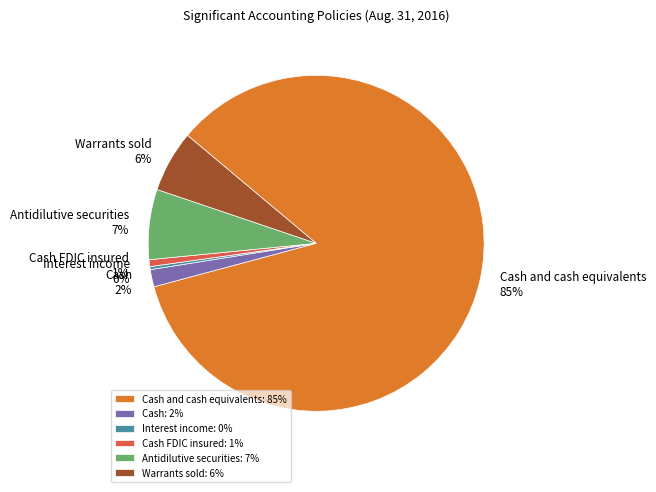

Is the sum of Cash and cash equivalents and Antidilutive securities greater than half?

Yes